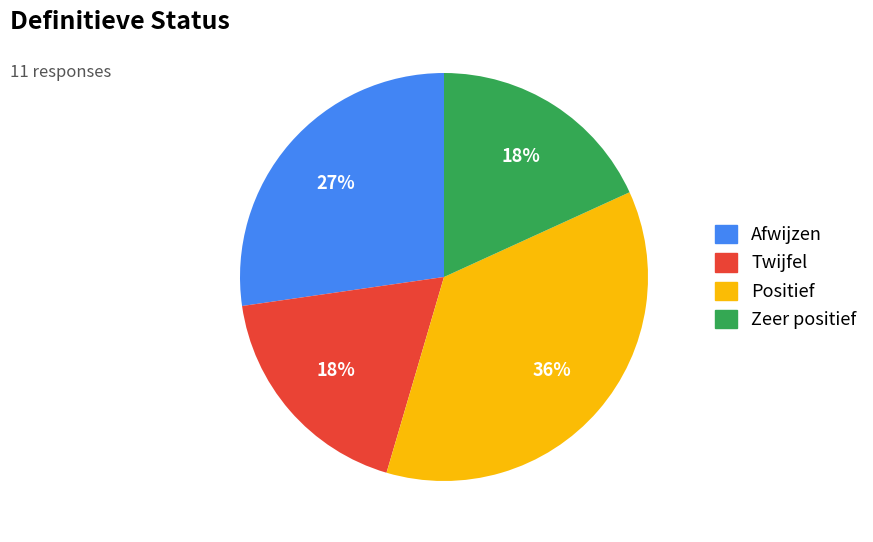

Is the sum of Twijfel and Positief greater than half?

Yes